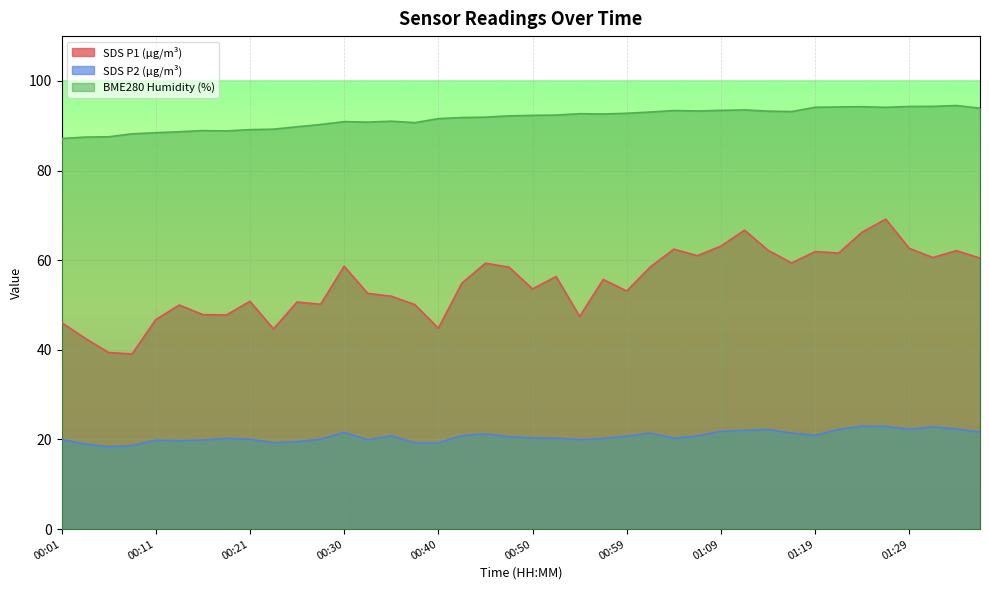

True or false: BME280_humidity and SDS_P2 cross at least once.

False